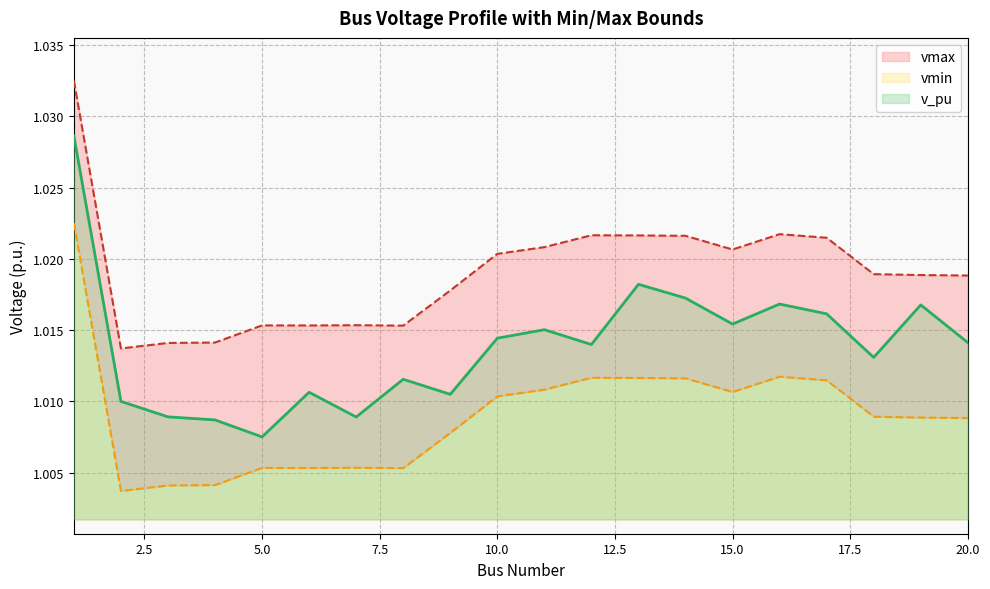

True or false: vmin and v_pu intersect in this chart.

False